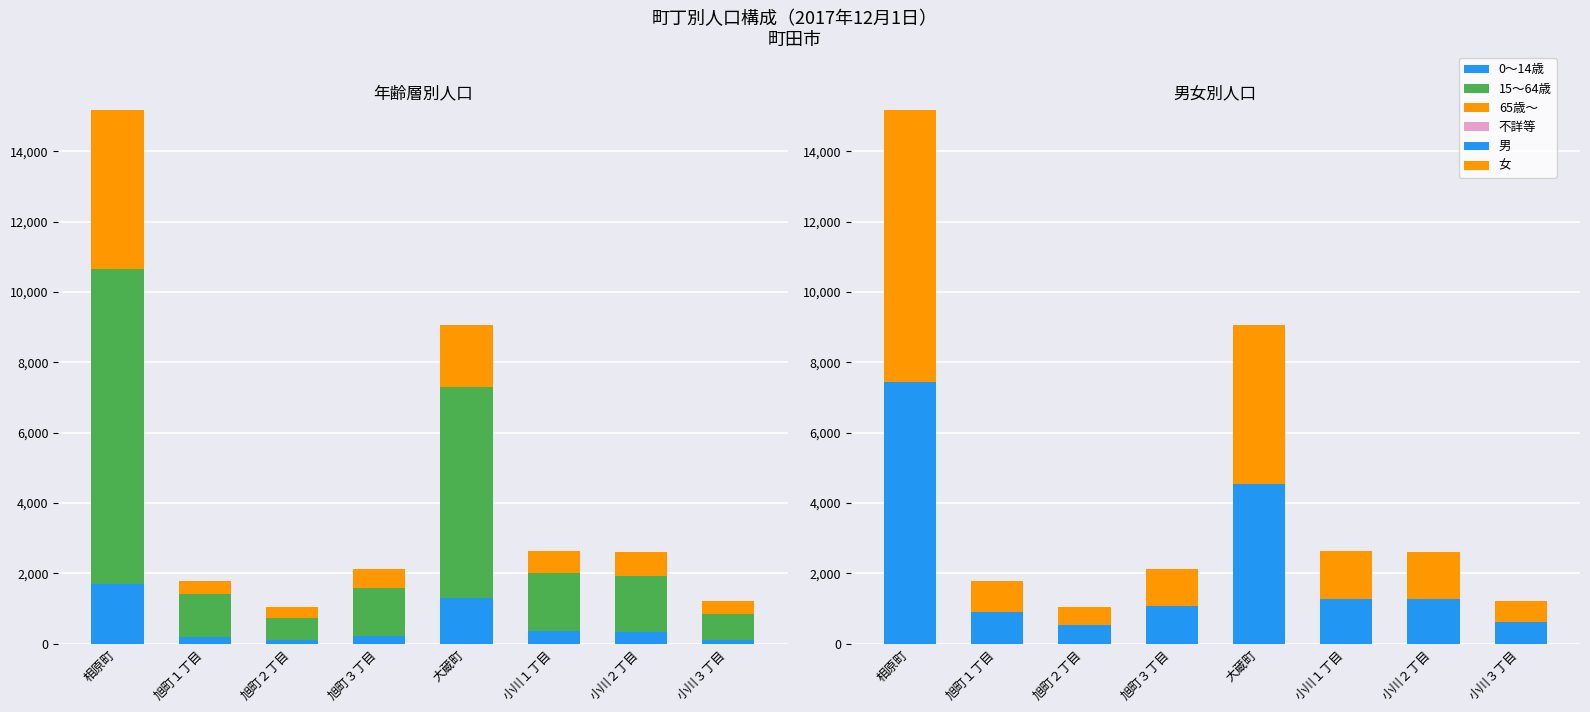

Rank the series by their maximum value, from highest to lowest.

15～64歳, 女, 男, 65歳～, 0～14歳, 不詳等